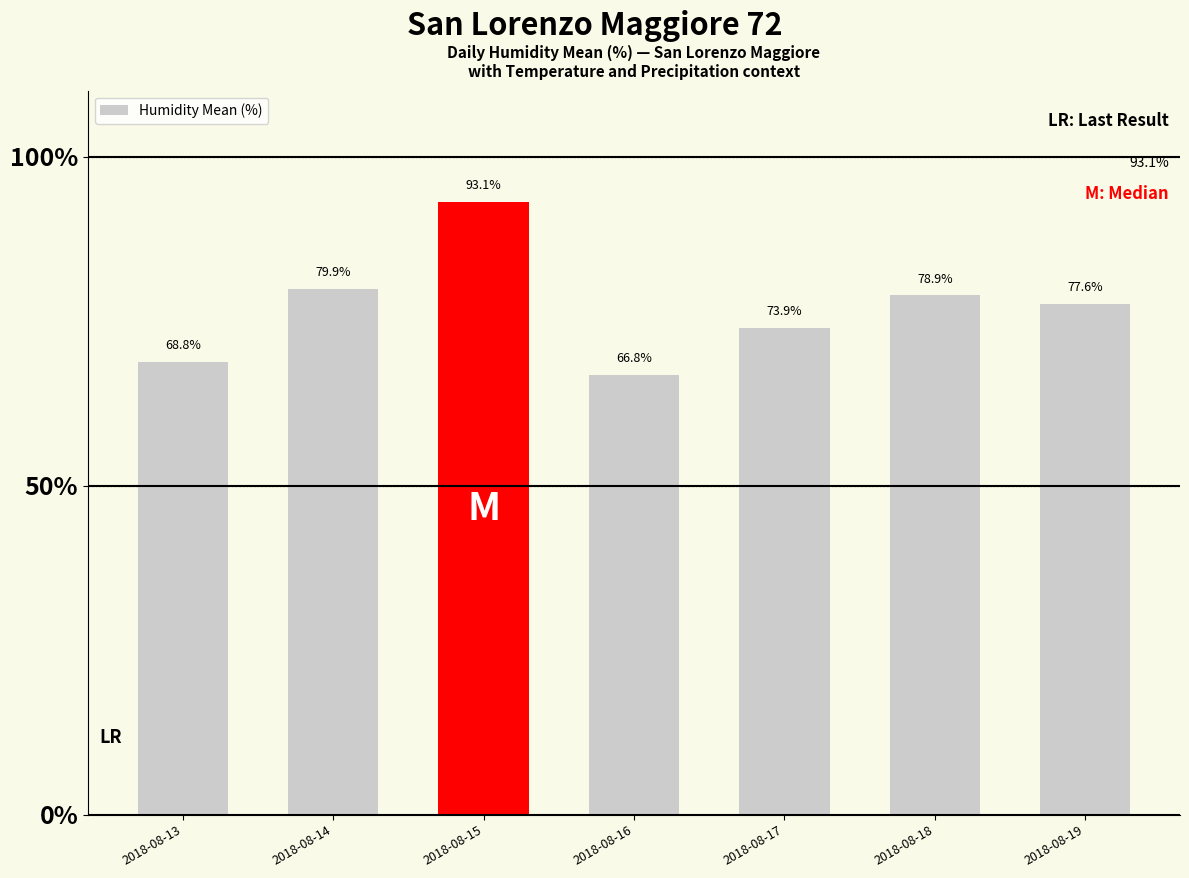

What is the difference between the maximum and minimum values?

26.3